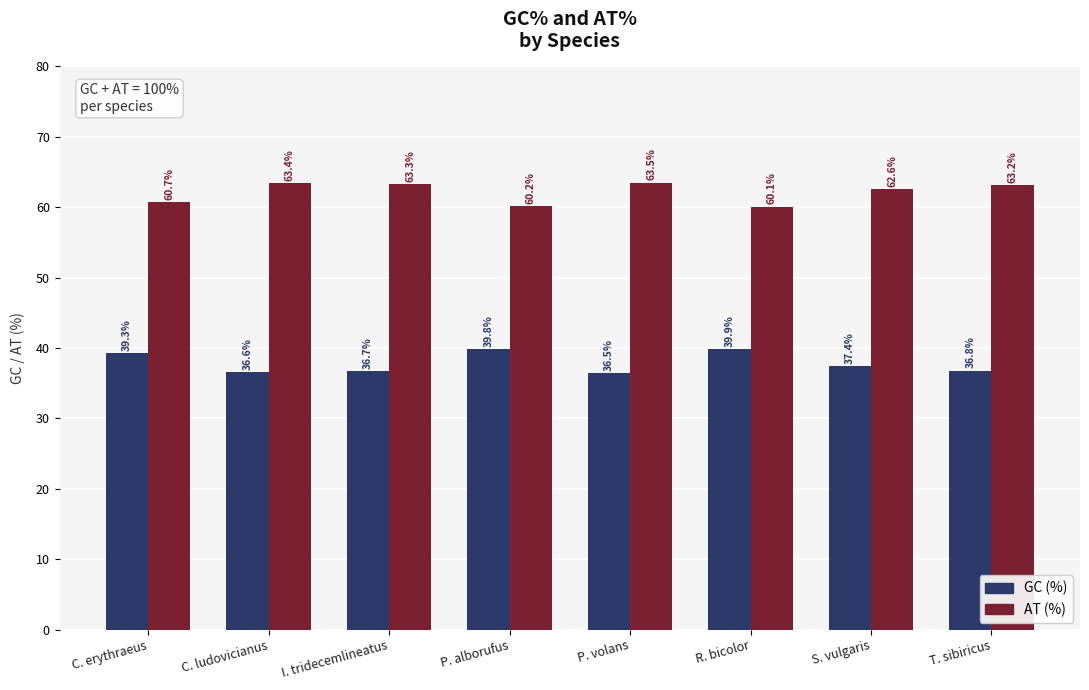

Reading left to right, list all the values displayed in this chart.

GC (%): C. erythraeus=39.3	C. ludovicianus=36.6	I. tridecemlineatus=36.7	P. alborufus=39.8	P. volans=36.5	R. bicolor=39.9	S. vulgaris=37.4	T. sibiricus=36.8
AT (%): C. erythraeus=60.7	C. ludovicianus=63.4	I. tridecemlineatus=63.3	P. alborufus=60.2	P. volans=63.5	R. bicolor=60.1	S. vulgaris=62.6	T. sibiricus=63.2